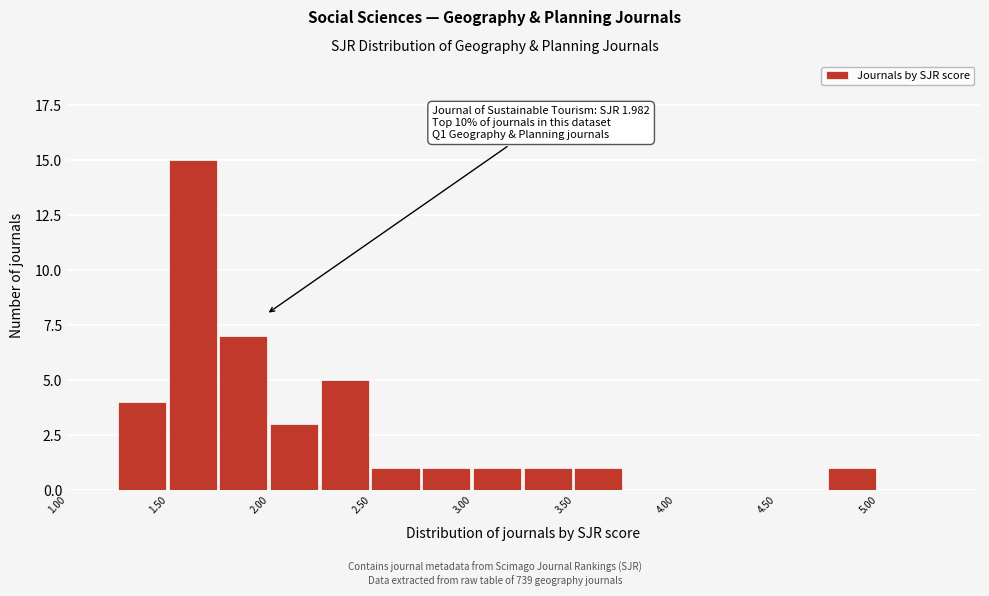

Which range on the x-axis has the tallest bar?

1.50 to 1.75